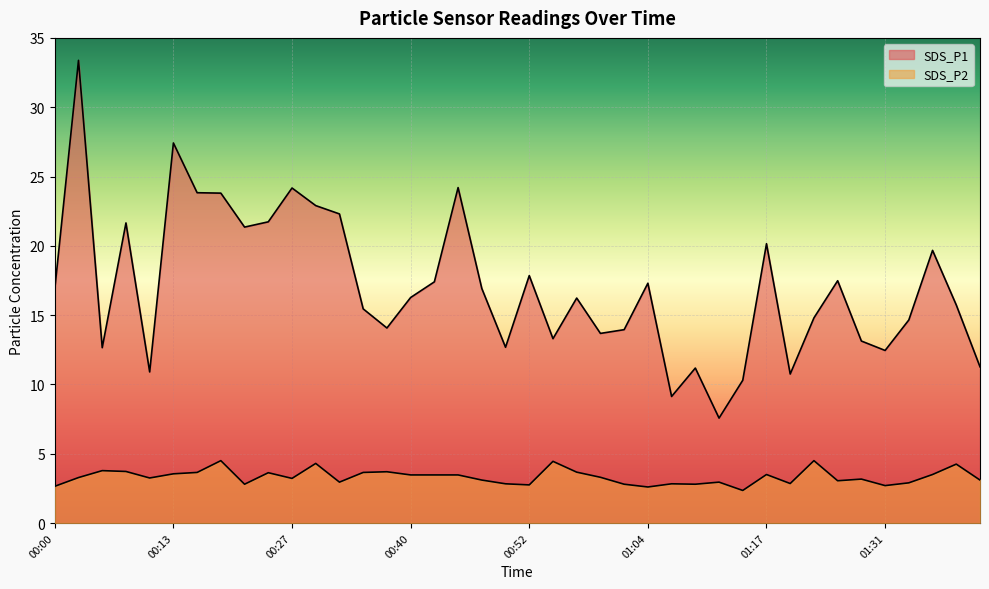

How many values in the SDS_P1 series are below 16?

19